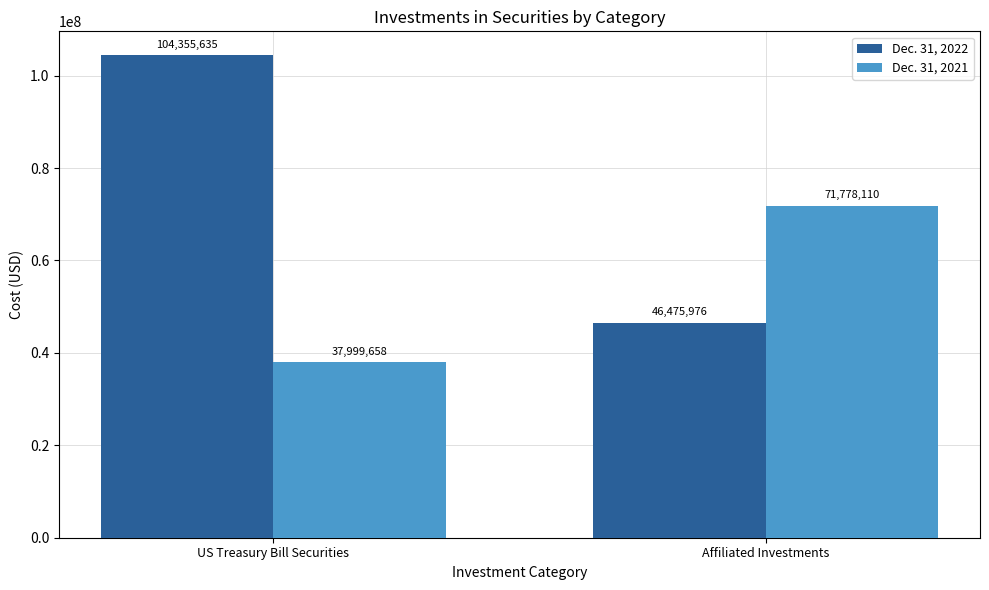

Does the chart contain any negative values?

No